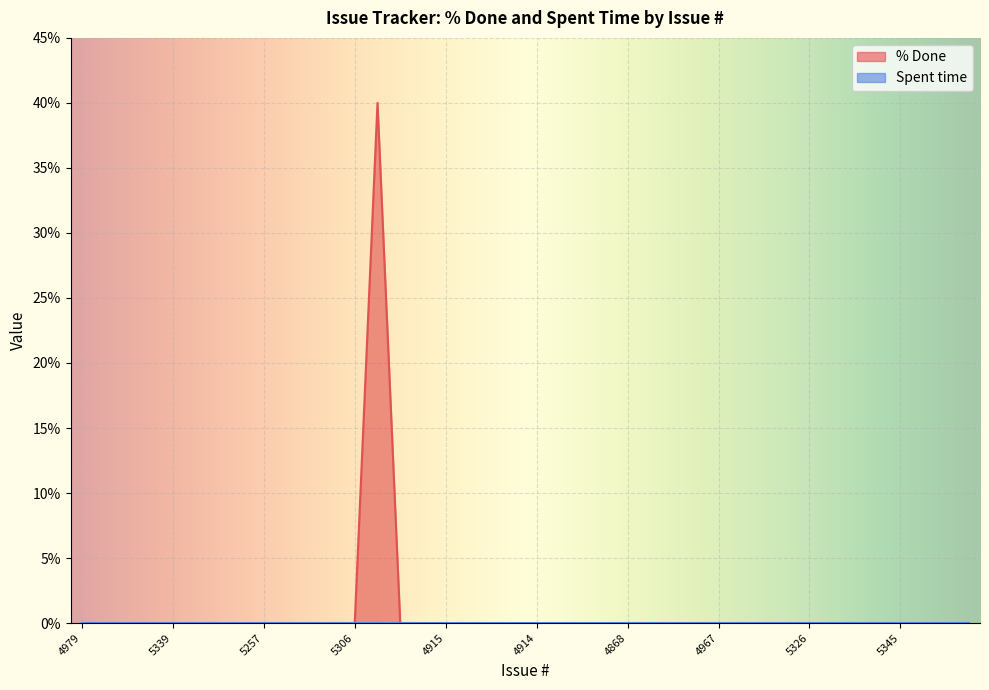

Which has a higher value, 5265 or 5312?

5265